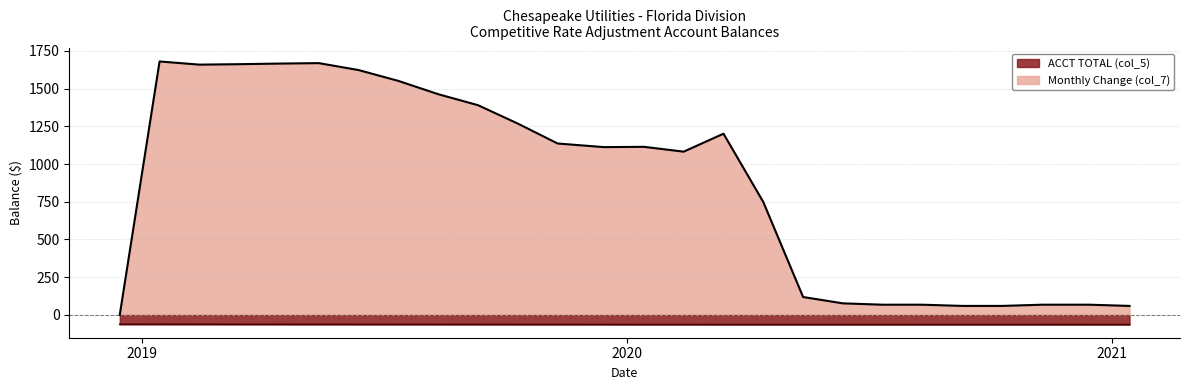

What position from the right is 2019-02-13?

24